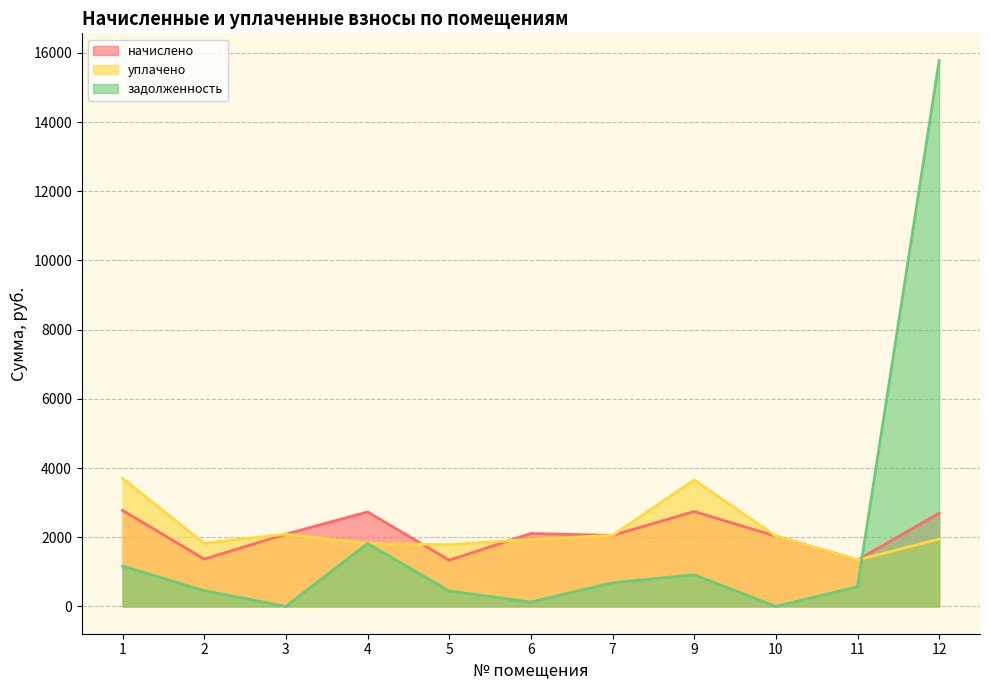

How many data points in уплачено are above 1947?

6